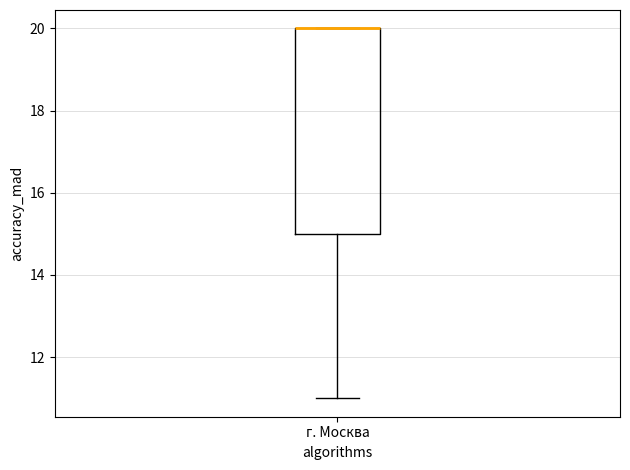

Read this box plot against the y-axis: the position of the median line, the range covered by the box, and the ends of both whiskers. The values are not printed on the chart, so give them approximately, as read against the axis.

median 20 (drawn on the box's upper edge), box 15 to 20, whiskers 11 to 20